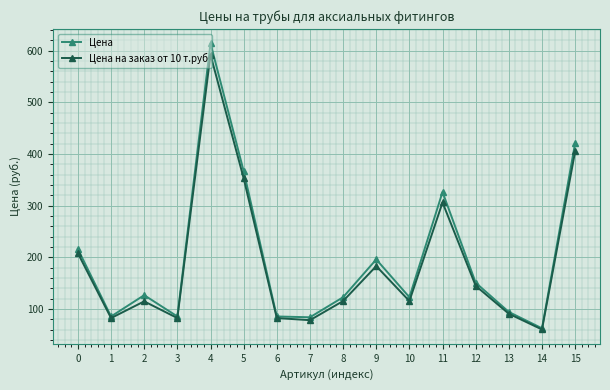

How many categories are shown in the chart?

16